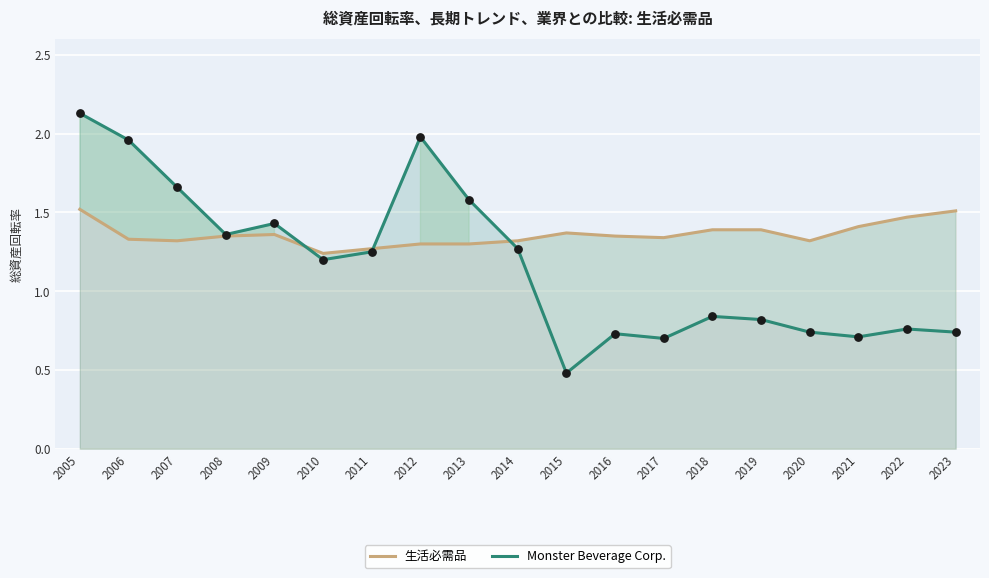

What is the total value across all series at 2017?

2.0